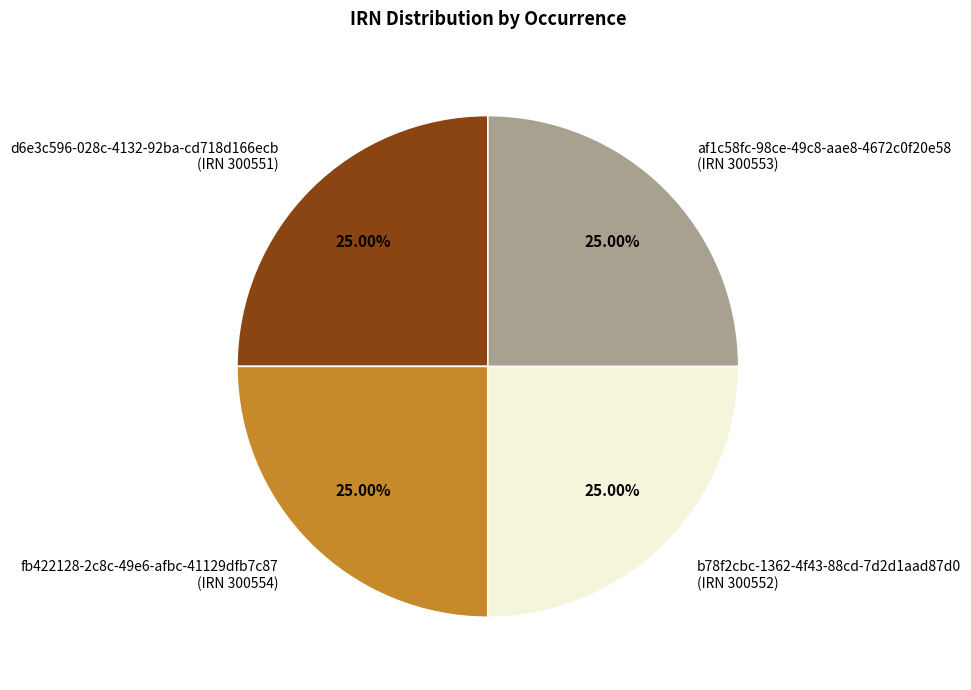

Is there a majority slice in this chart?

No